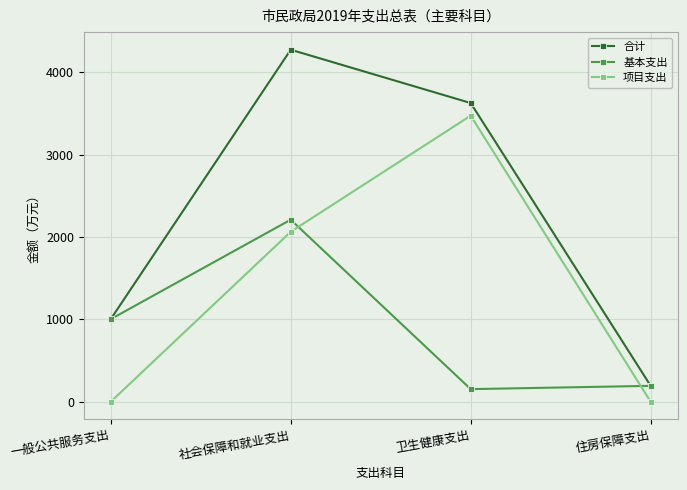

What is the maximum value for 基本支出?

2209.6